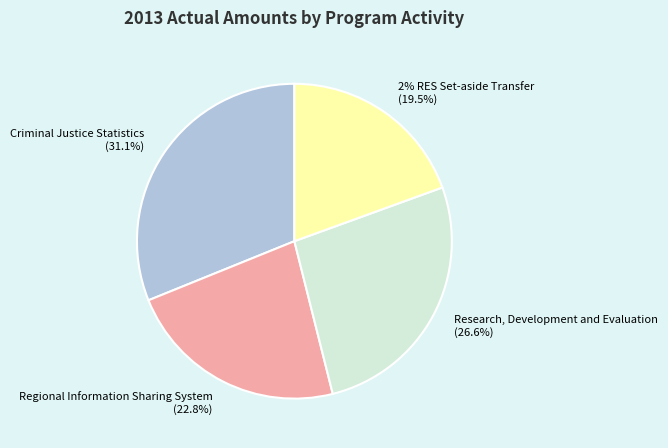

To the nearest percent, what percentage of the pie is Research, Development and Evaluation?

27%